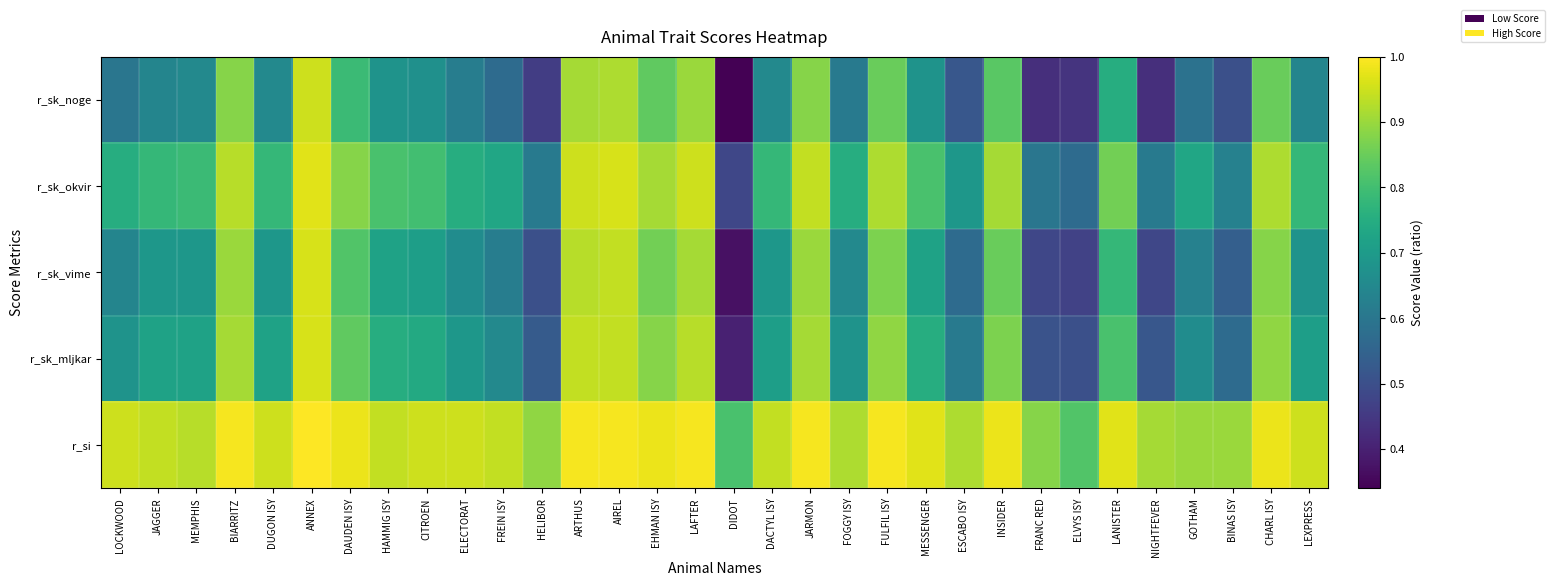

How many series are shown in this chart?

5